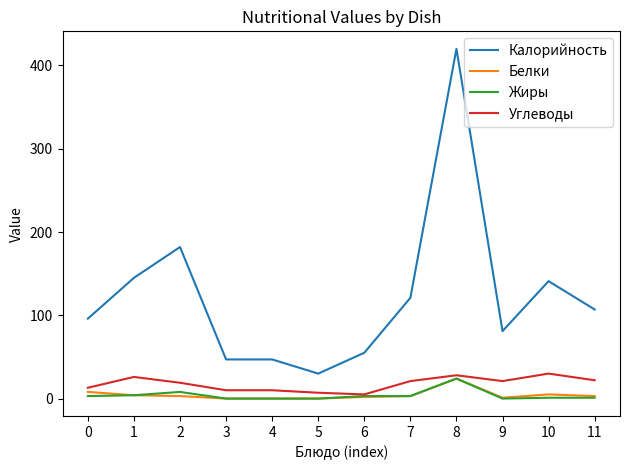

How many values in the Углеводы series are below 21?

6